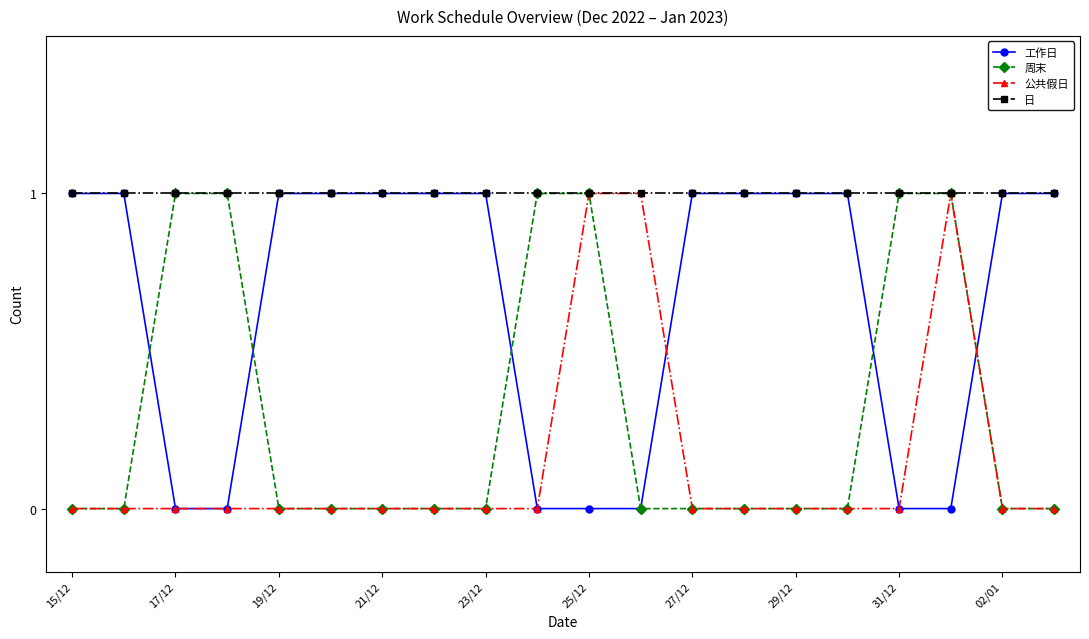

Reading left to right, what are all the values shown in this chart?

工作日: 1	1	0	0	1	1	1	1	1	0	0	0	1	1	1	1	0	0	1	1
周末: 0	0	1	1	0	0	0	0	0	1	1	0	0	0	0	0	1	1	0	0
公共假日: 0	0	0	0	0	0	0	0	0	0	1	1	0	0	0	0	0	1	0	0
日: 1	1	1	1	1	1	1	1	1	1	1	1	1	1	1	1	1	1	1	1